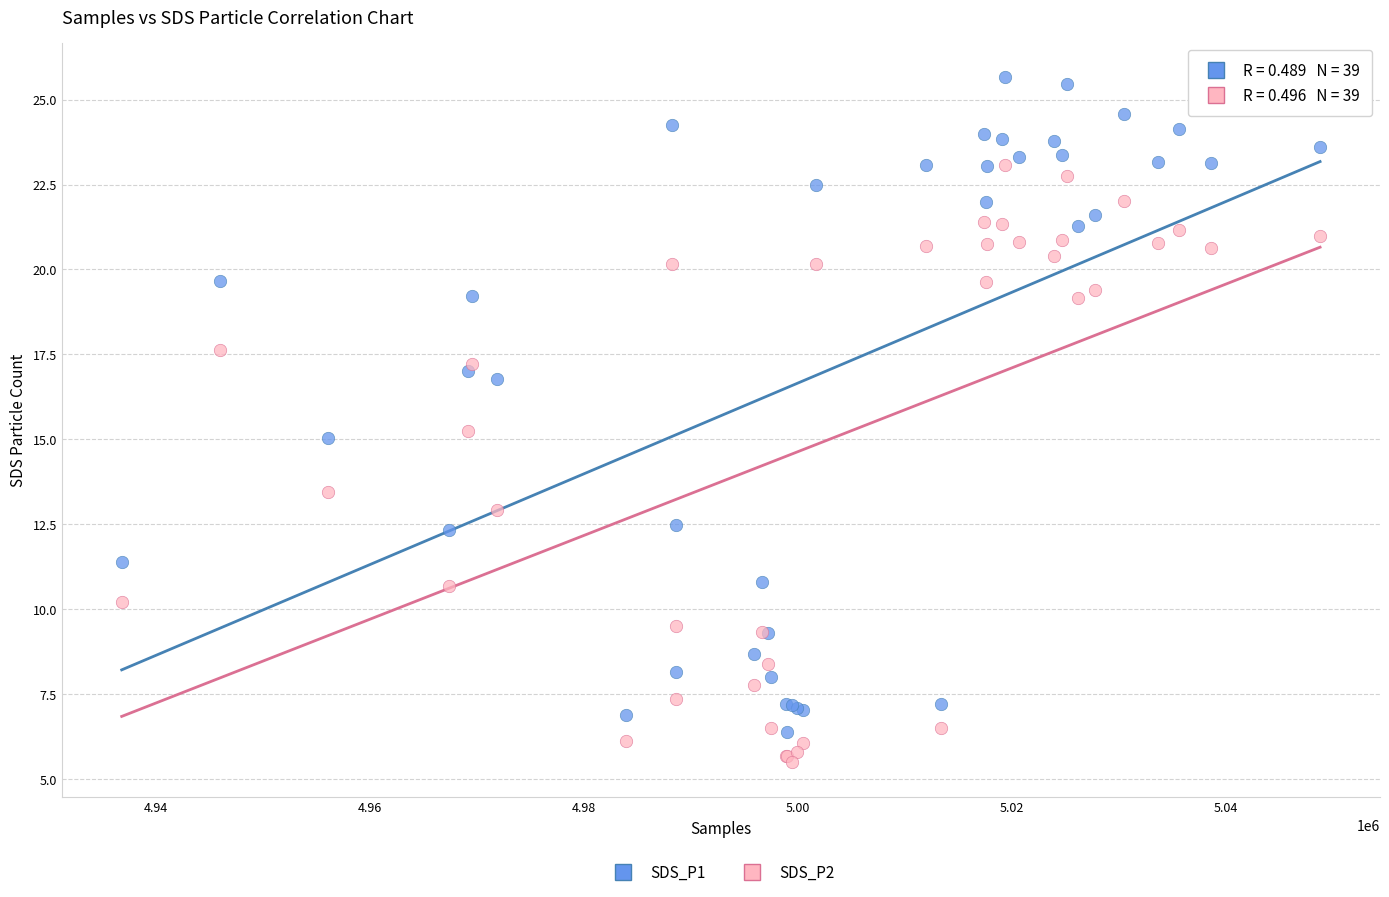

What are all the series names shown in the legend?

SDS_P1, SDS_P2